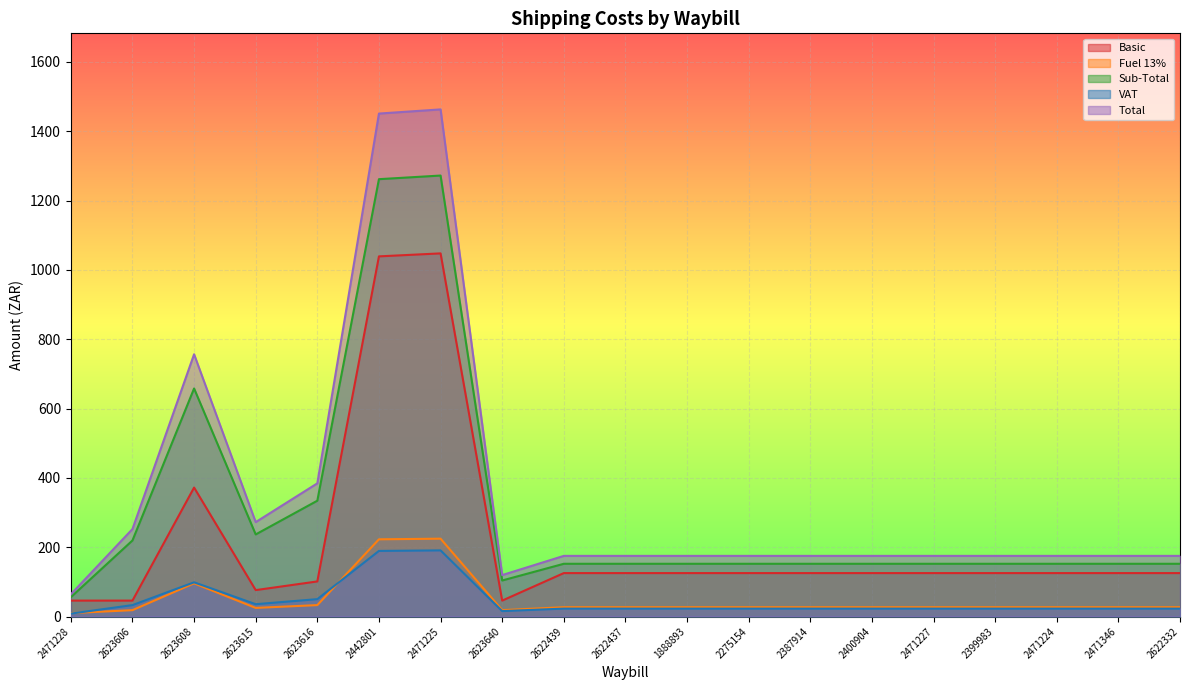

In Total, how many points are lower than both neighbors (excluding endpoints)?

2